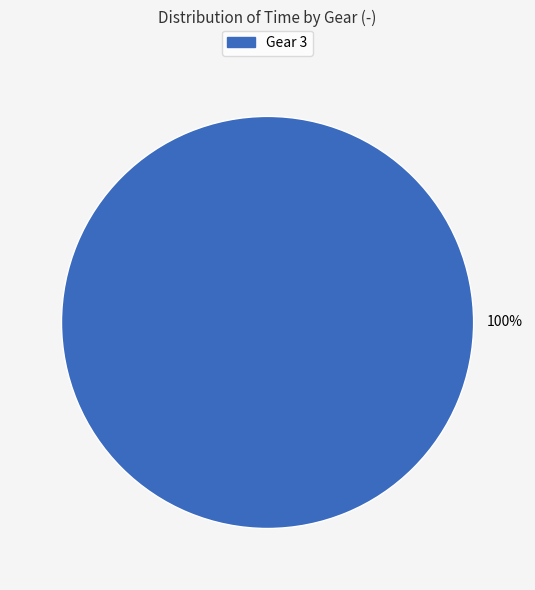

Is there a majority slice in this chart?

Yes